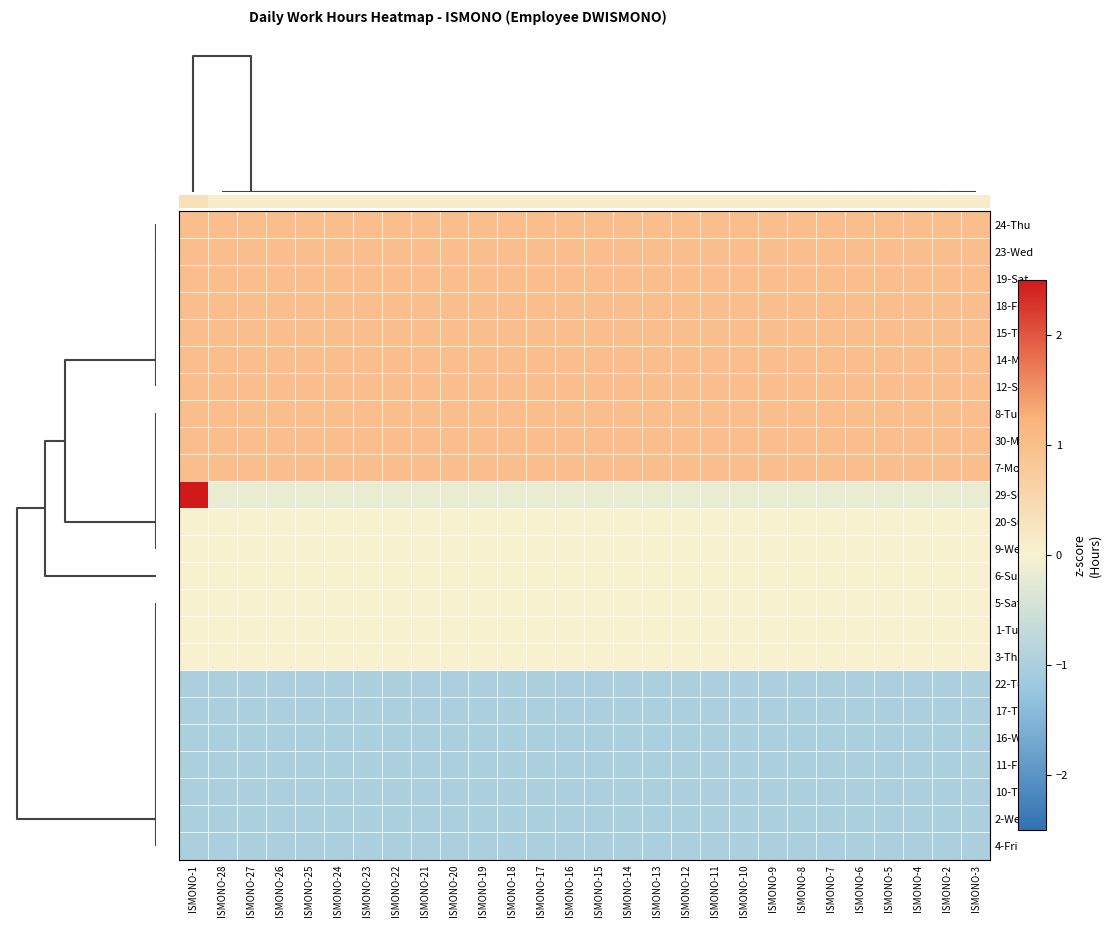

At how many categories does at least one series exceed 0?

28